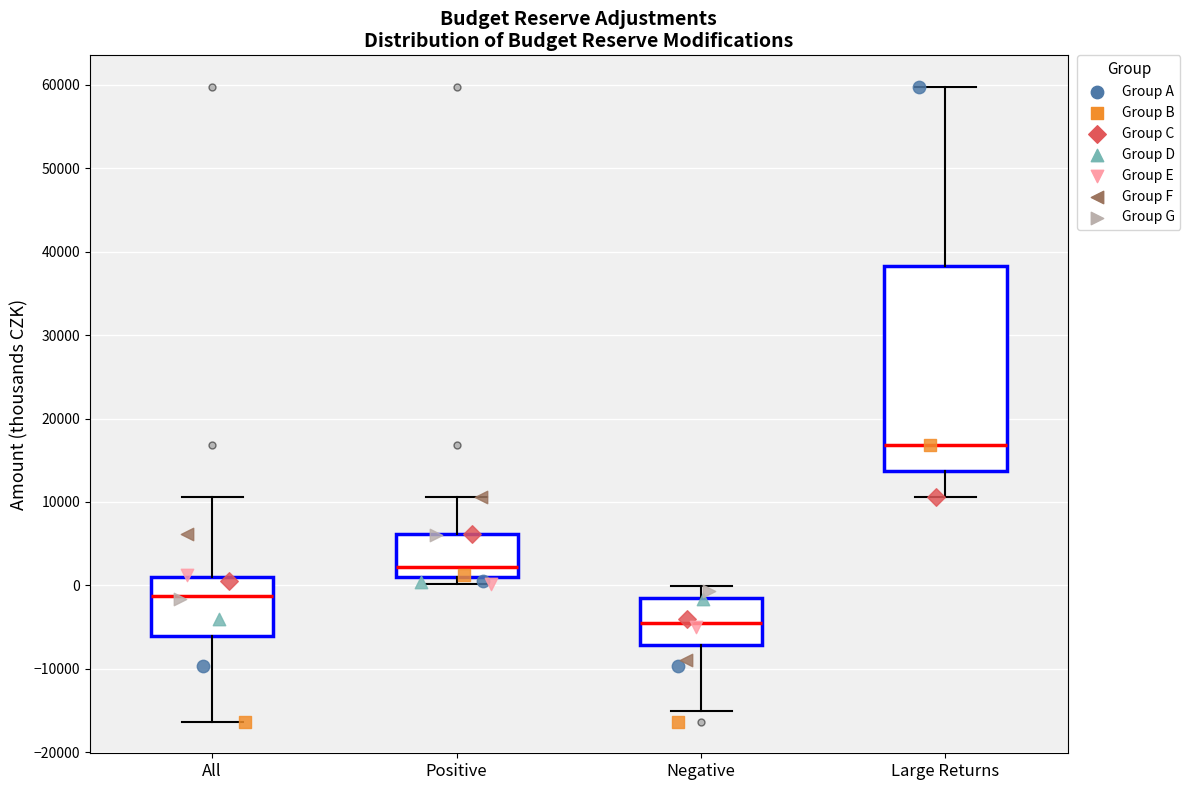

Which box has the lowest median line?

Negative